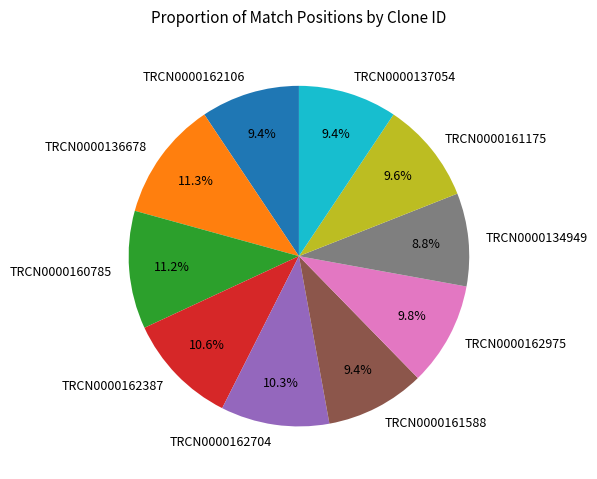

What percentage is the TRCN0000136678 slice, to the nearest percent?

11%